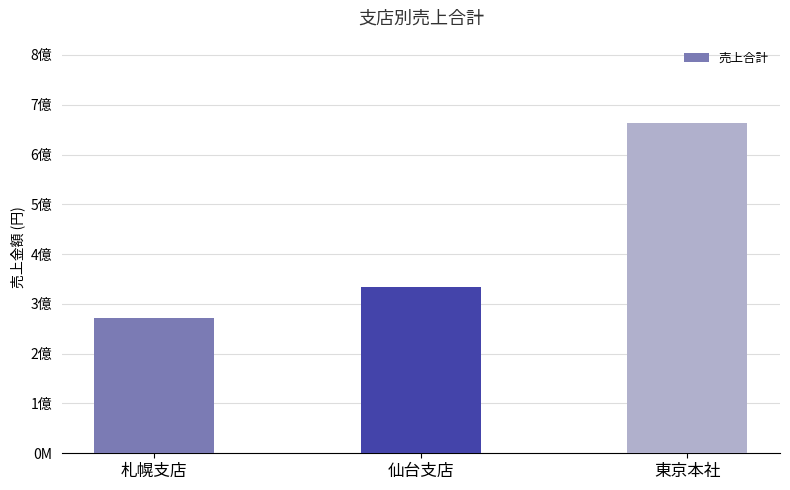

What is the change in value from 仙台支店 to 東京本社?

+329500000